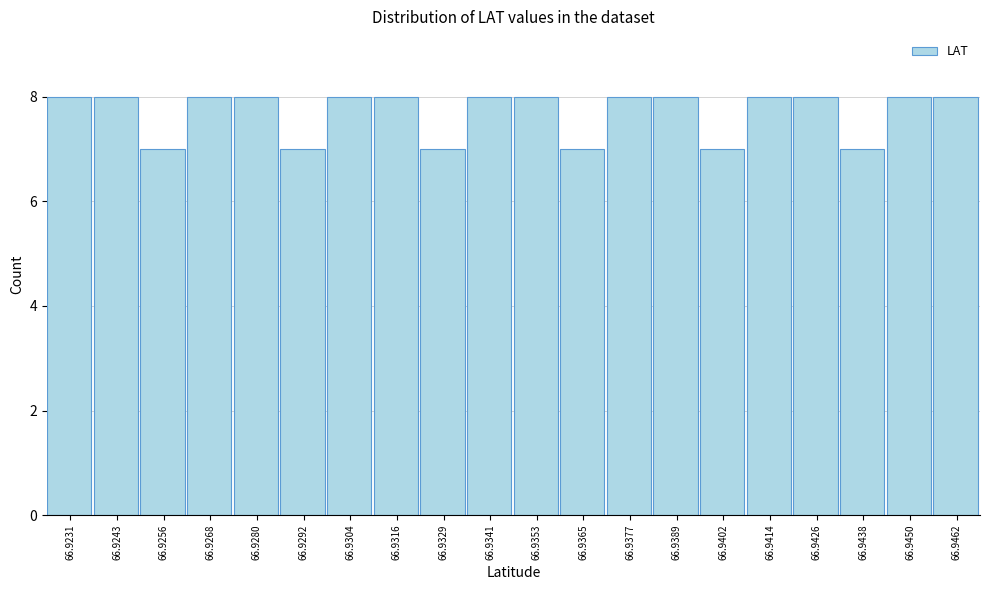

Reading right to left, transcribe all the data shown in this chart.

66.9462=8	66.9450=8	66.9438=7	66.9426=8	66.9414=8	66.9402=7	66.9389=8	66.9377=8	66.9365=7	66.9353=8	66.9341=8	66.9329=7	66.9316=8	66.9304=8	66.9292=7	66.9280=8	66.9268=8	66.9256=7	66.9243=8	66.9231=8